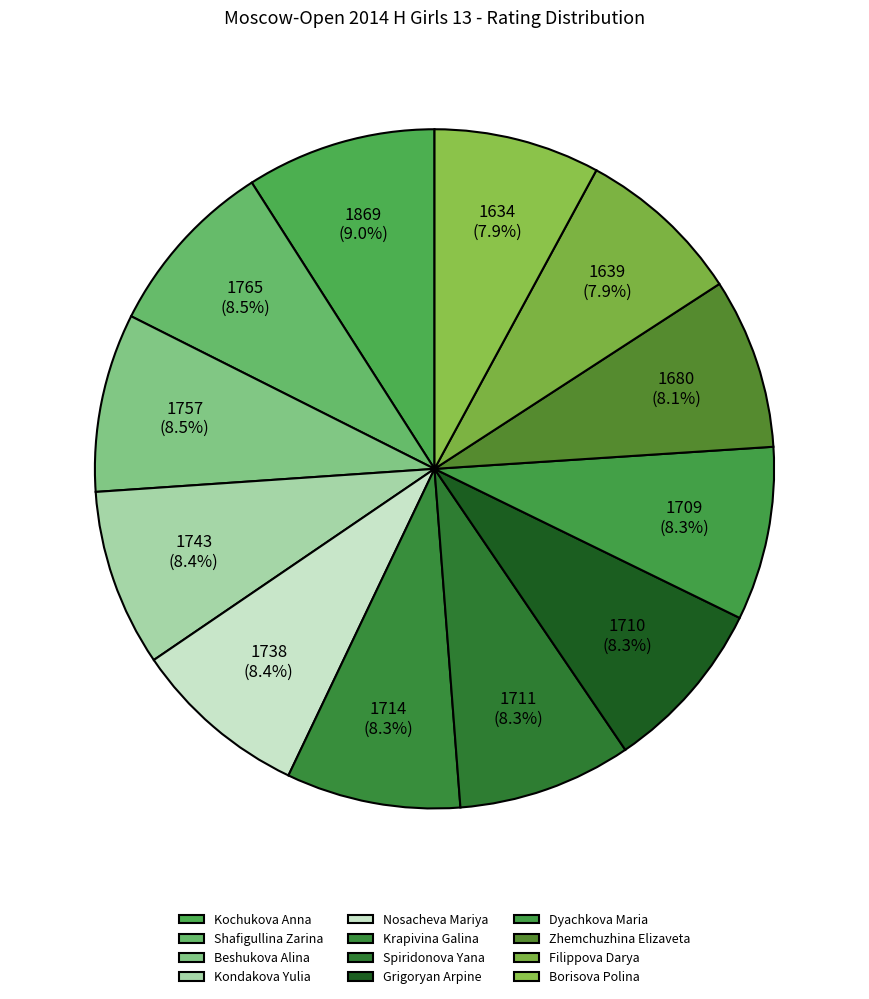

To the nearest percent, what portion does Grigoryan Arpine represent?

8%